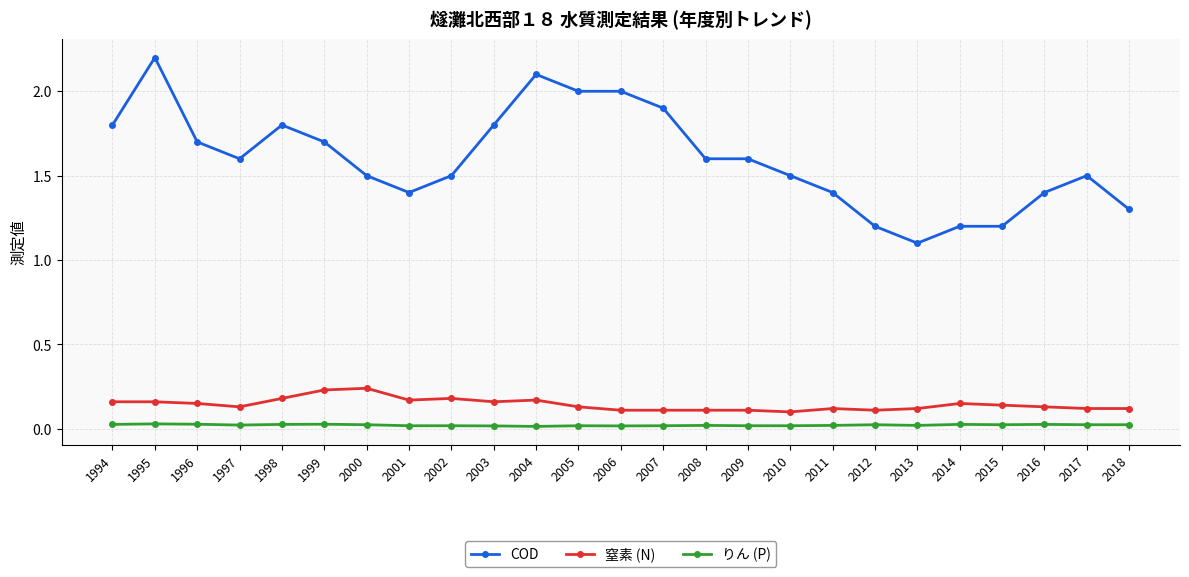

Which series changed the most between 2003 and 2012?

COD